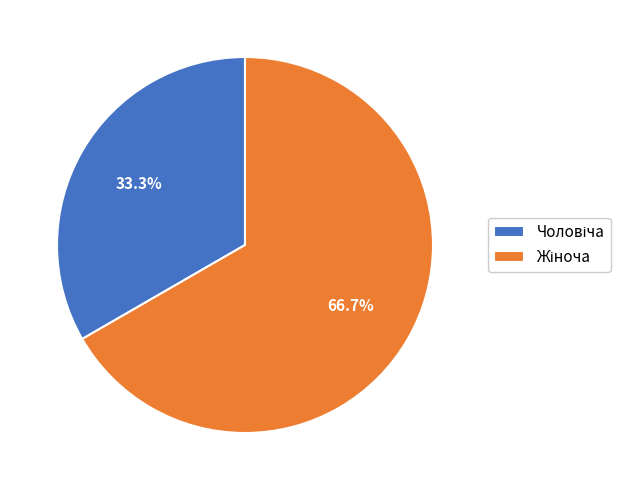

Is there any slice that represents more than half of the pie?

Yes